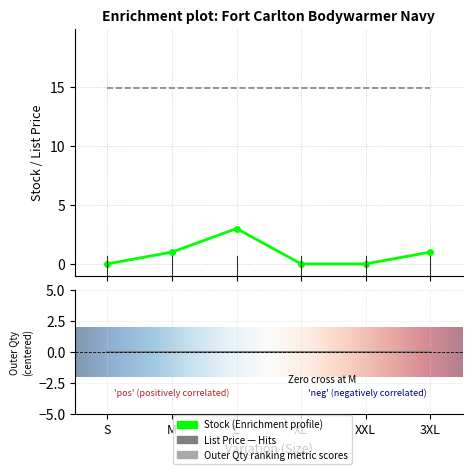

How many interior local peaks does the Stock series have?

1